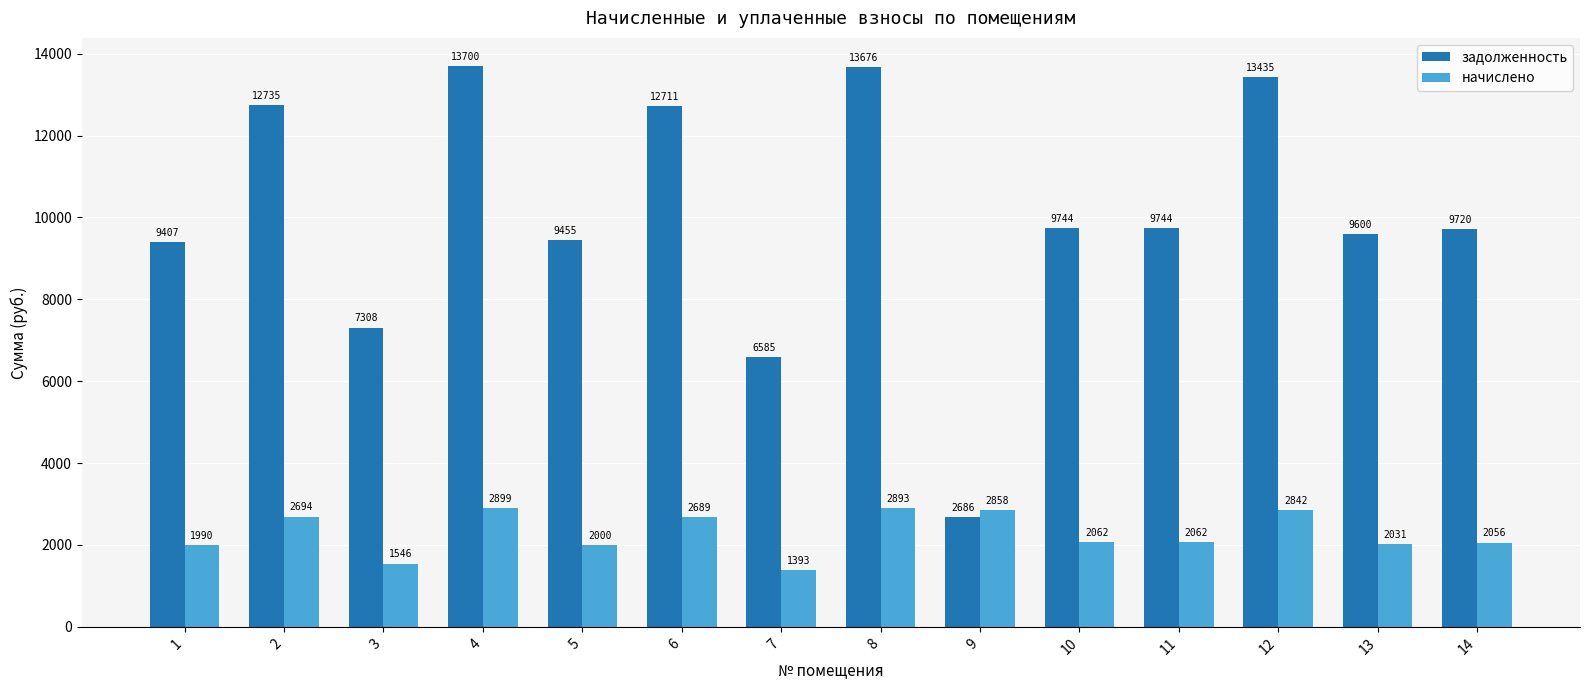

Read the начислено value at 2.

2694.4